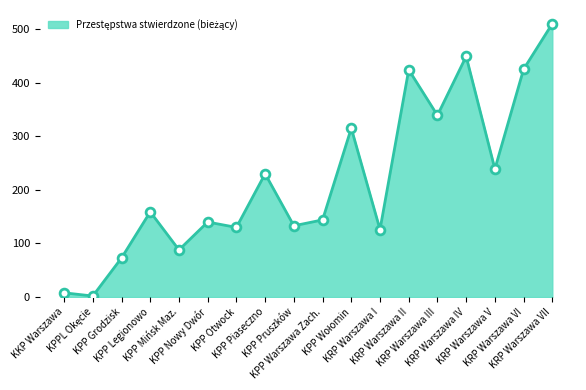

What is the change in value from KPP Otwock to KRP Warszawa VII?

+380